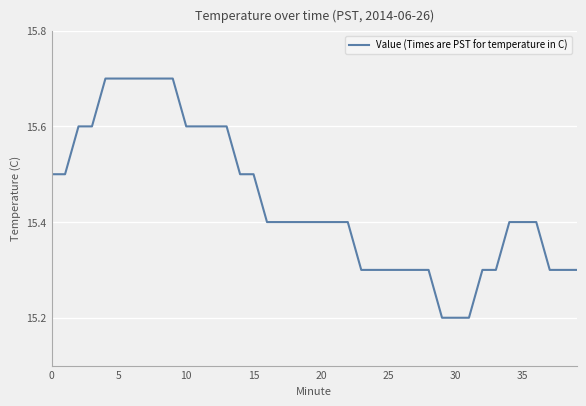

How many values are between 15 and 16?

40